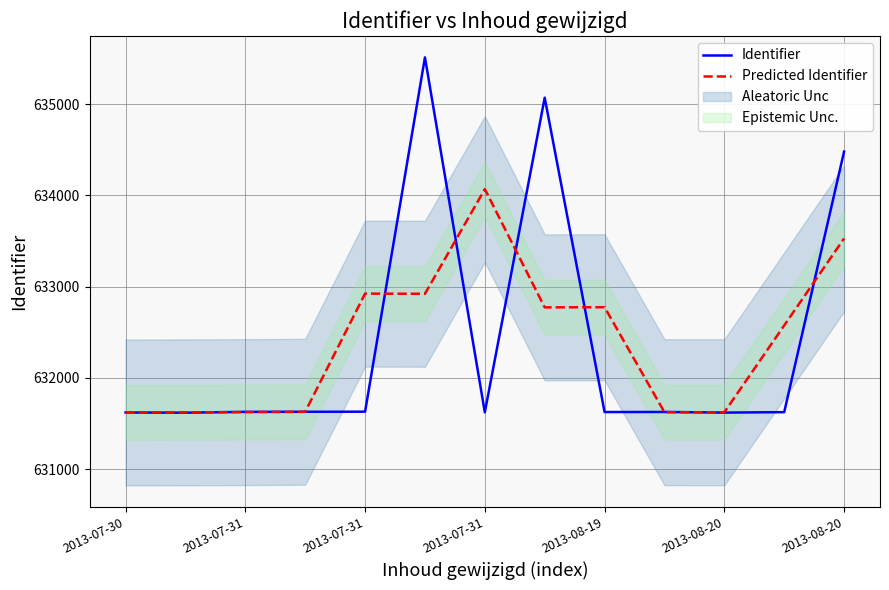

Where does the Identifier series first go above 631626?

2013-07-31